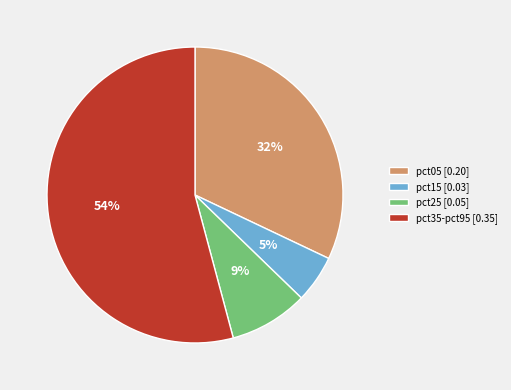

Is the sum of pct15 [0.03] and pct05 [0.20] greater than half?

No